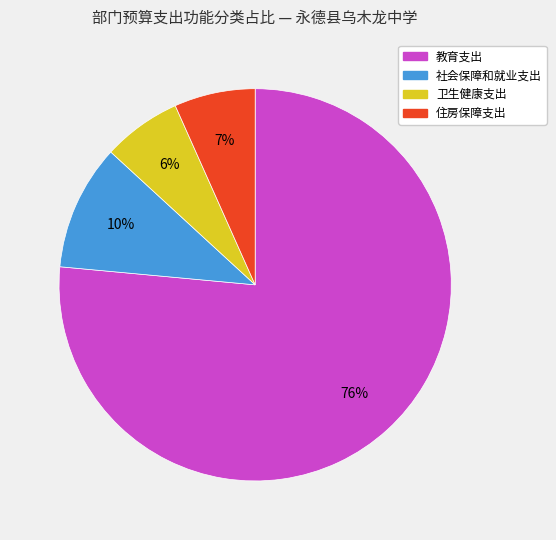

To the nearest percent, what percentage of the pie is 卫生健康支出?

6%